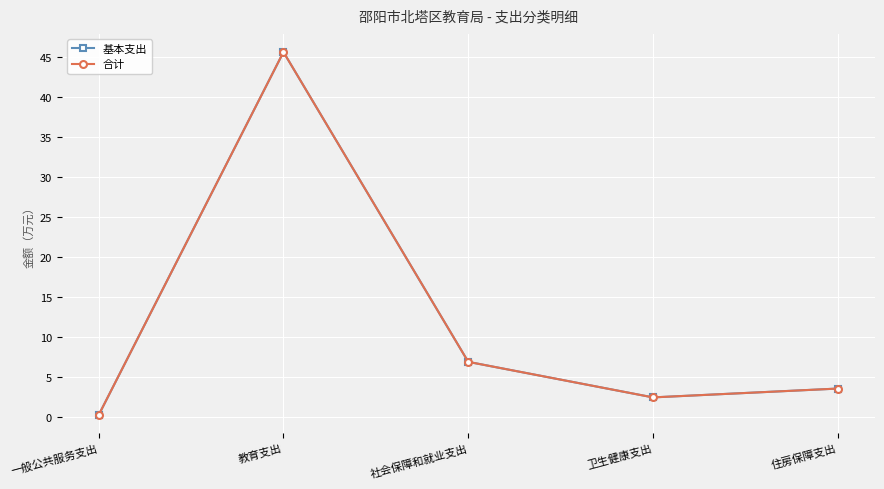

How many data points in 合计 are above 3?

3